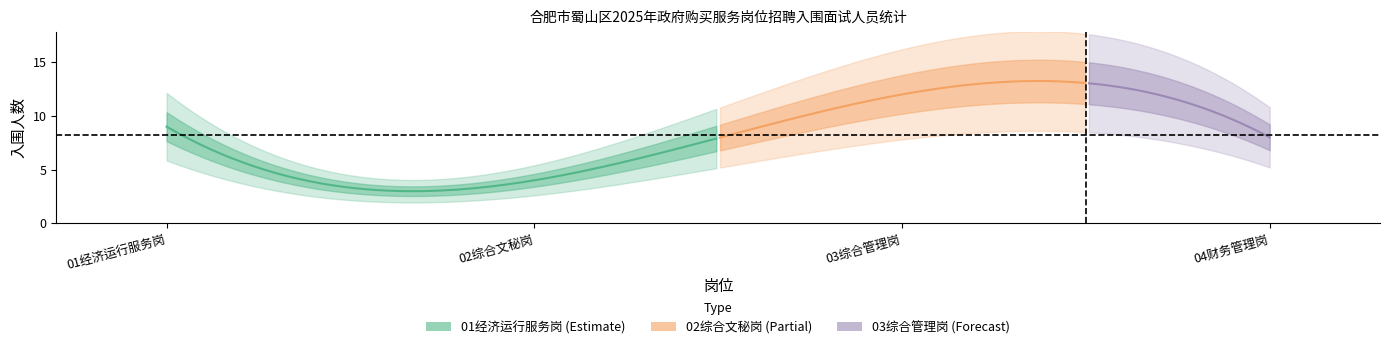

Between 03综合管理岗 and 01经济运行服务岗, which is larger?

03综合管理岗